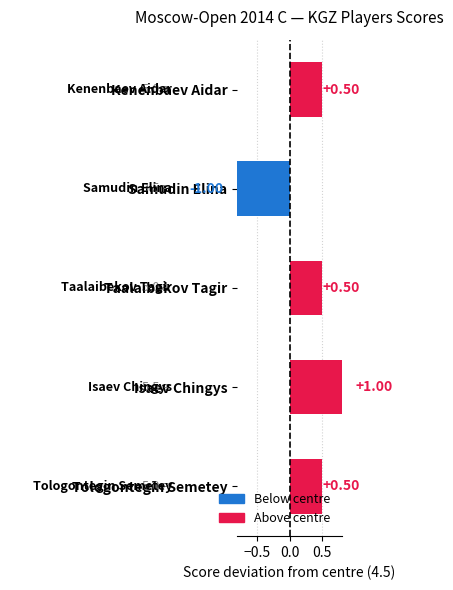

Which has a higher value, Kenenbaev Aidar or Samudin Elina?

Kenenbaev Aidar